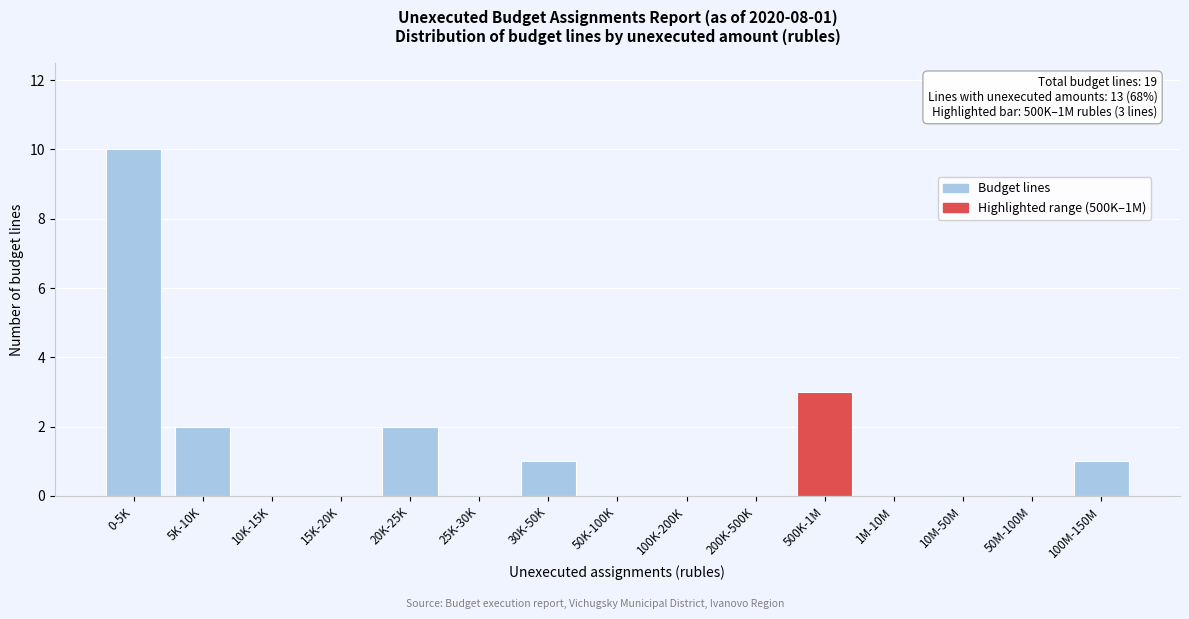

Reading left to right, list all the values displayed in this chart.

0-5K=10	5K-10K=2	10K-15K=0	15K-20K=0	20K-25K=2	25K-30K=0	30K-50K=1	50K-100K=0	100K-200K=0	200K-500K=0	500K-1M=3	1M-10M=0	10M-50M=0	50M-100M=0	100M-150M=1